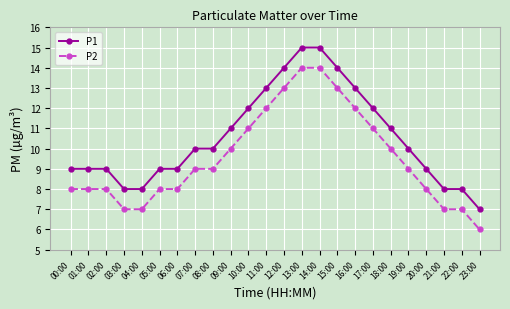

Rank the series at 08:00 from highest to lowest value.

P1, P2